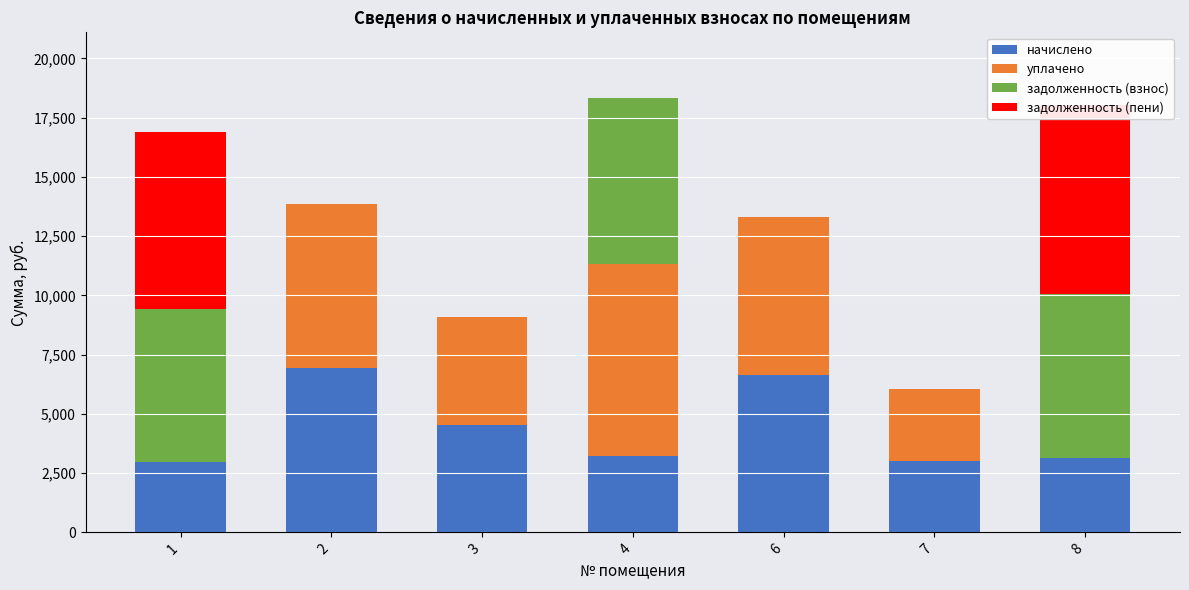

Between 1 and 2, which series saw the biggest shift?

задолженность (пени)